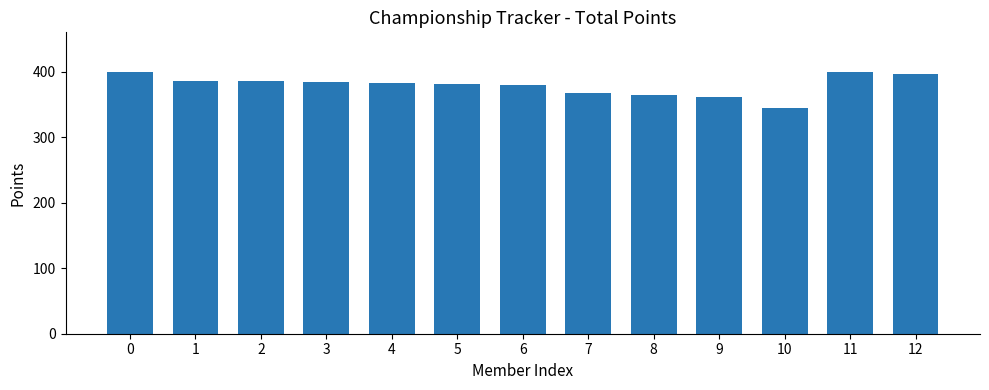

Approximately how many times larger is the value at 0 compared to 5?

1.0